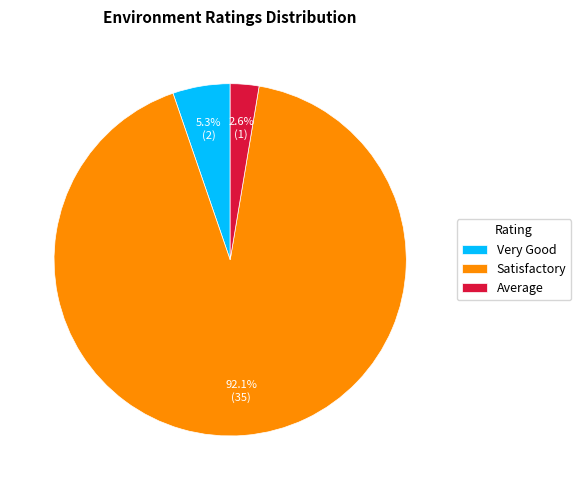

How many segments does this pie chart have?

3